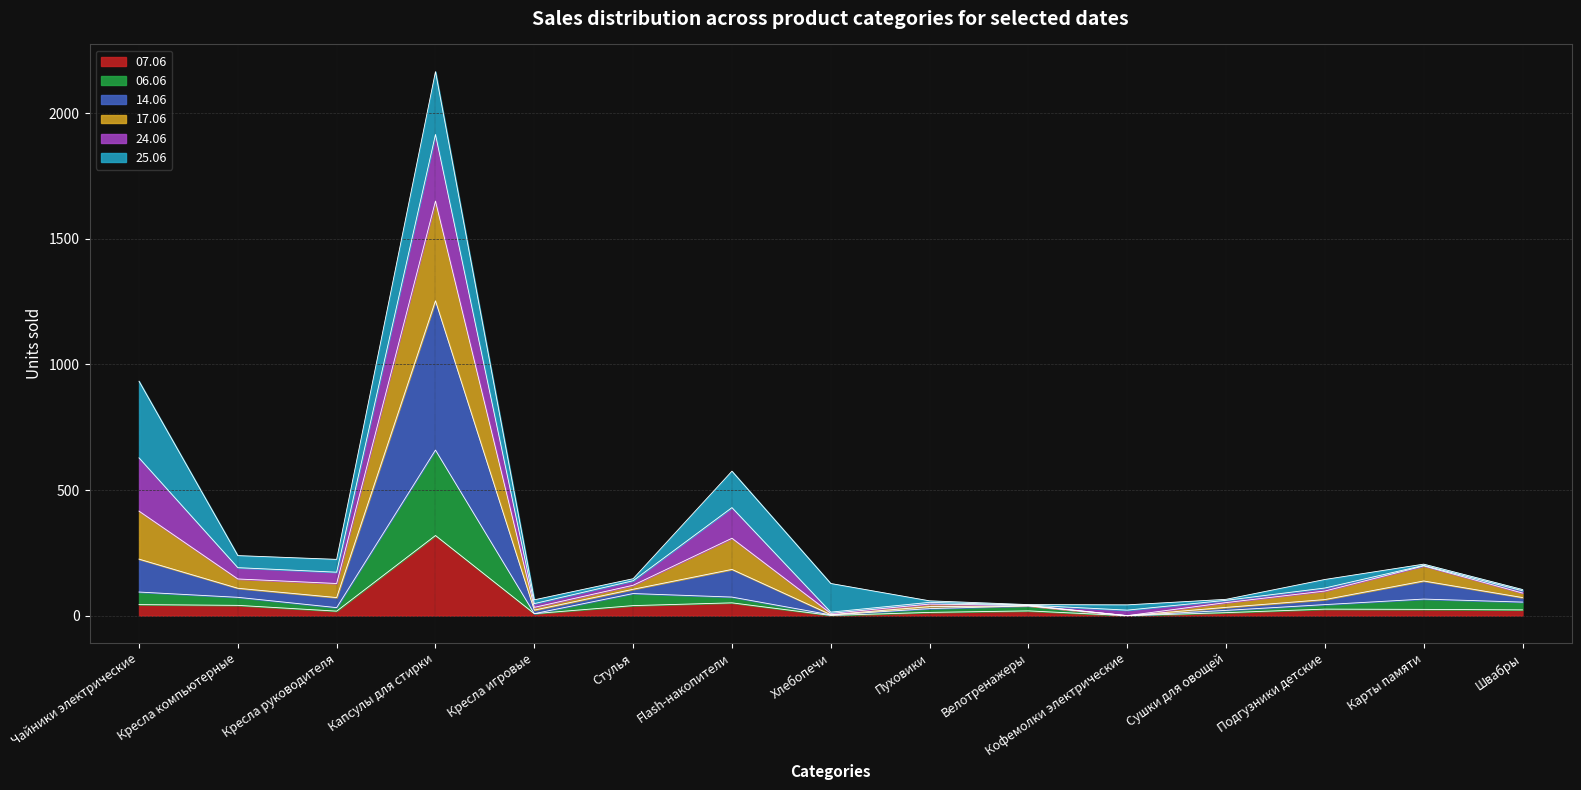

Which category has the highest value in the 07.06 series?

Капсулы для стирки